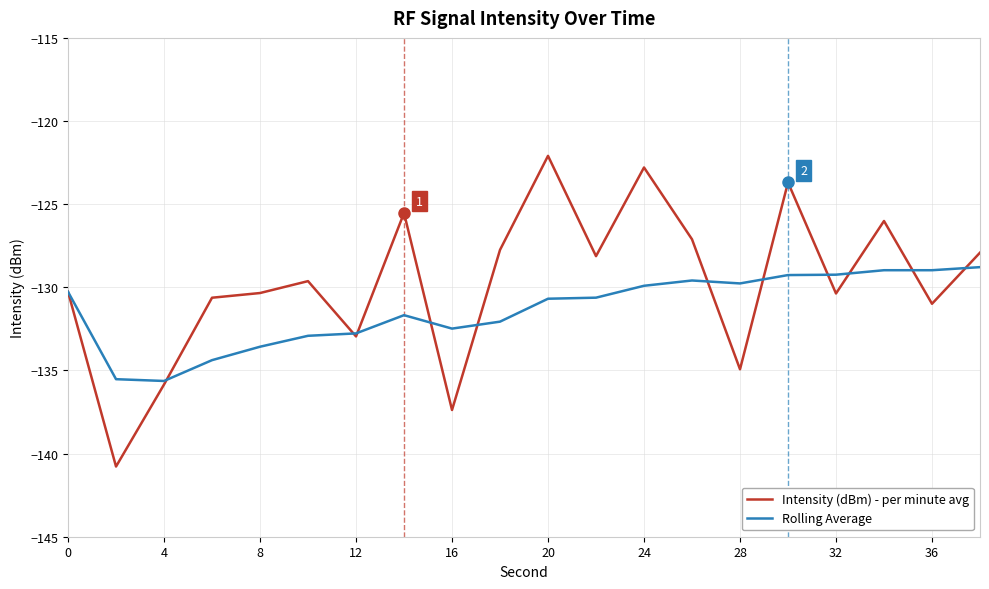

What is the difference between the second highest and minimum values in the Intensity (dBm) - per minute avg series?

18.0